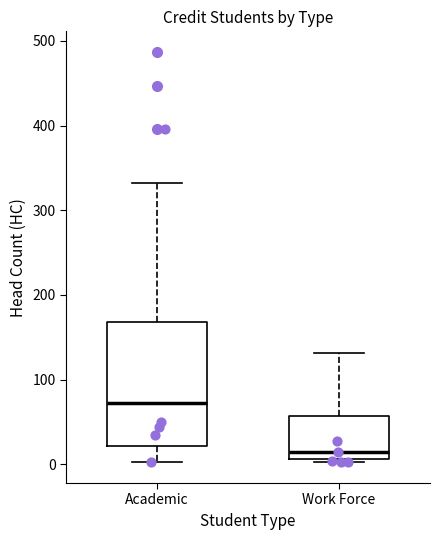

Comparing the boxes themselves (not the whiskers), which one is the tallest?

Academic